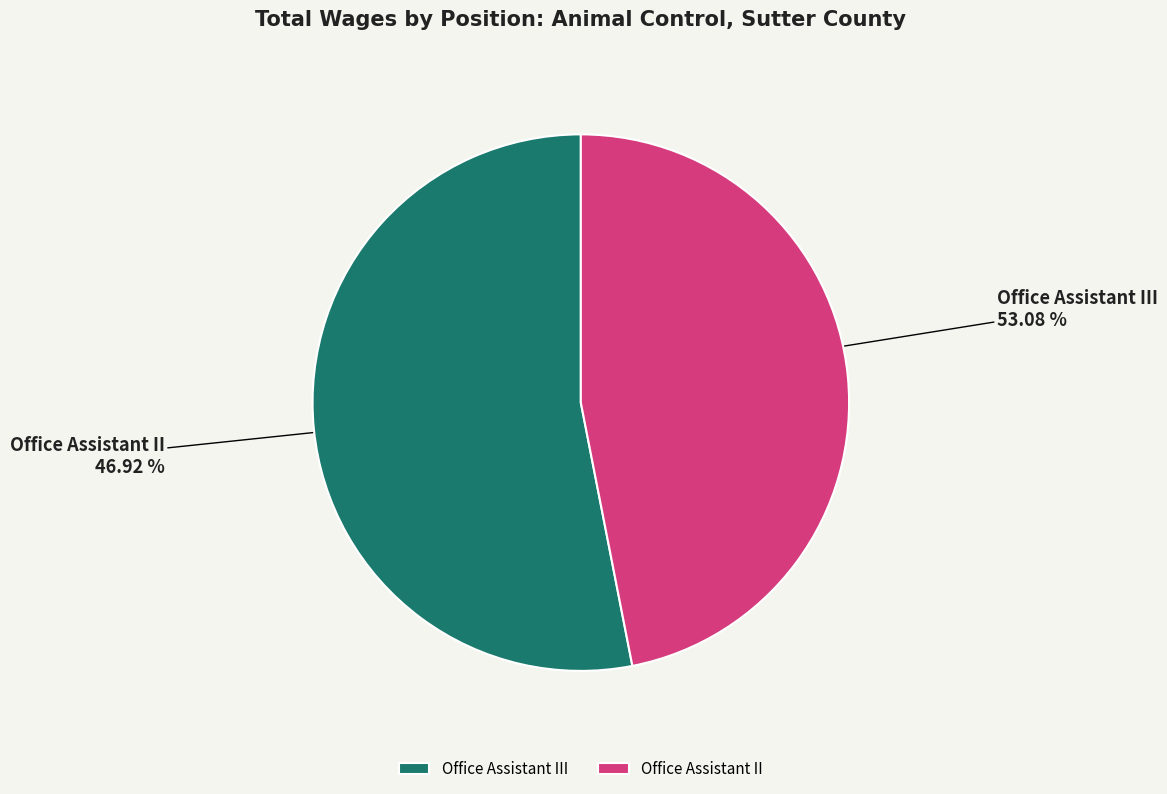

To the nearest percent, what portion does Office Assistant II represent?

47%